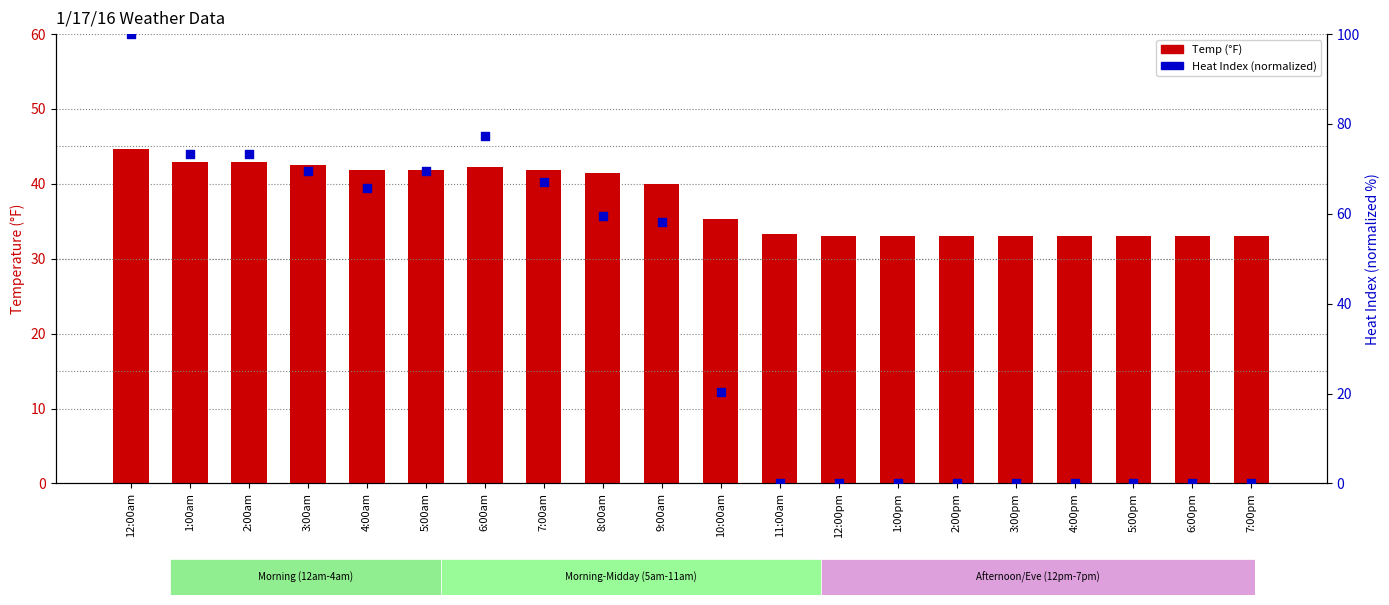

At how many categories does at least one series exceed 39?

10